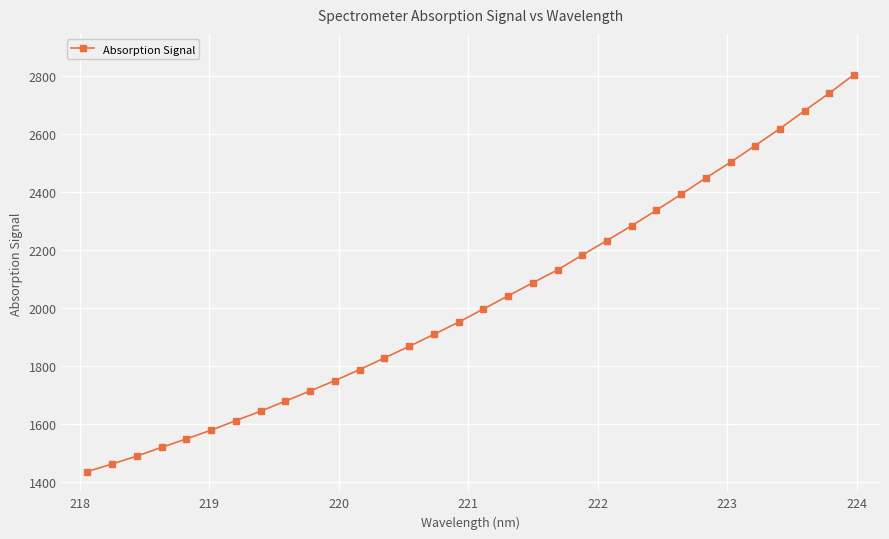

What is the sum of all values?

64783.6